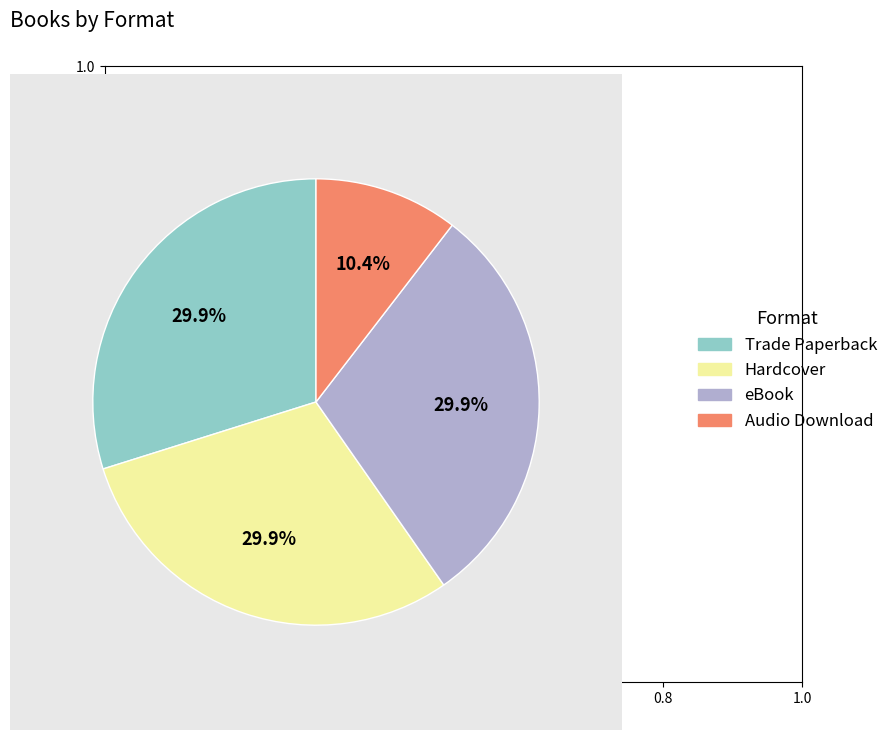

Do eBook and Audio Download together represent more than half of the pie?

No